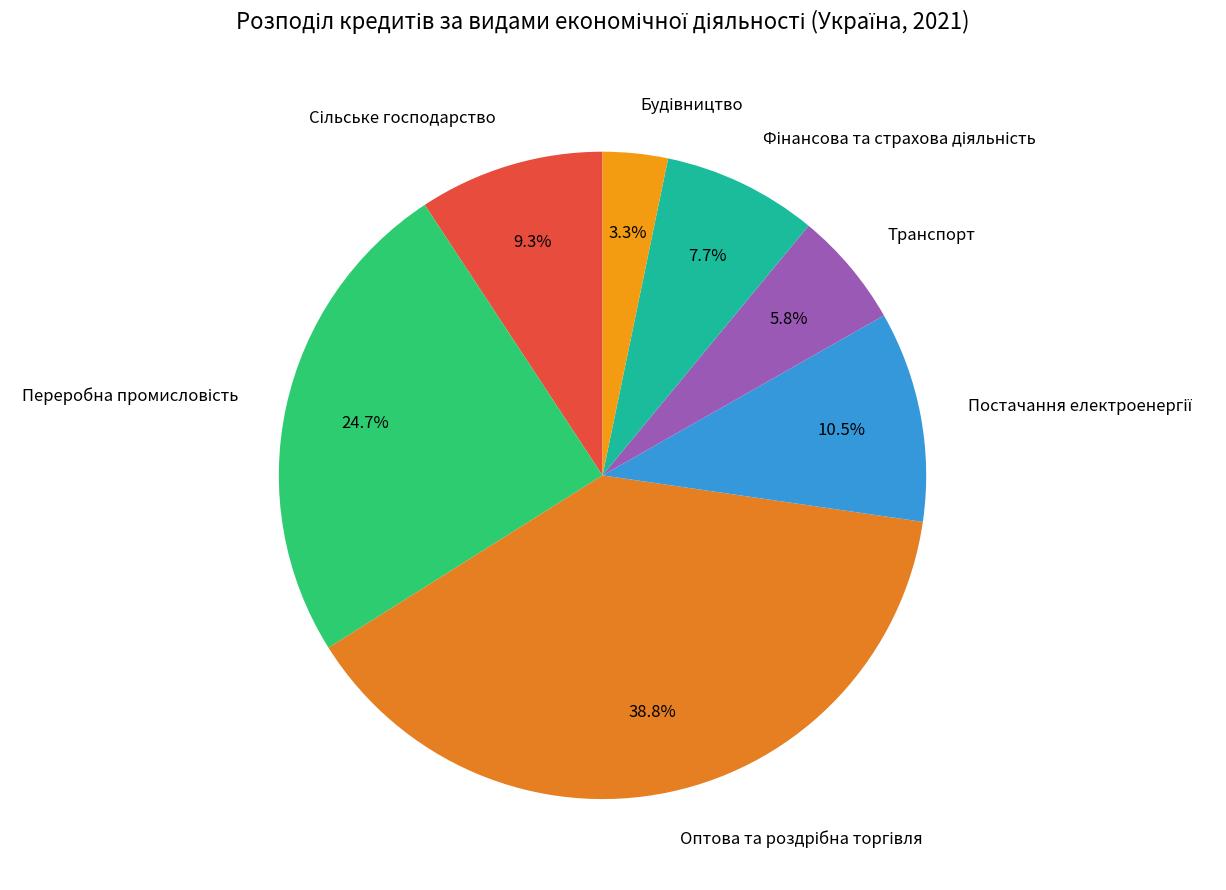

Count the number of slices in the pie.

7